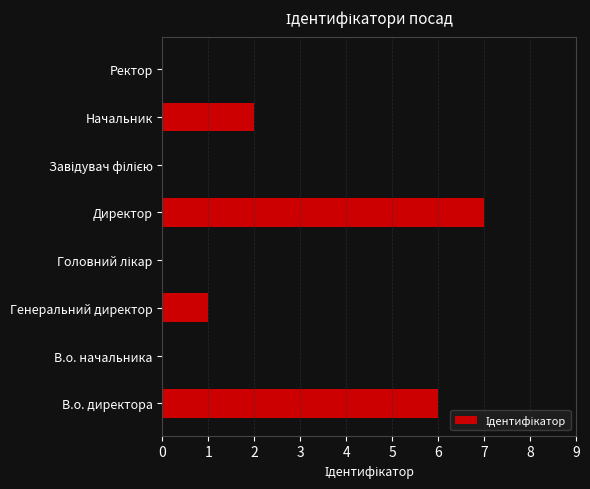

What is the approximate value at В.о. директора?

6